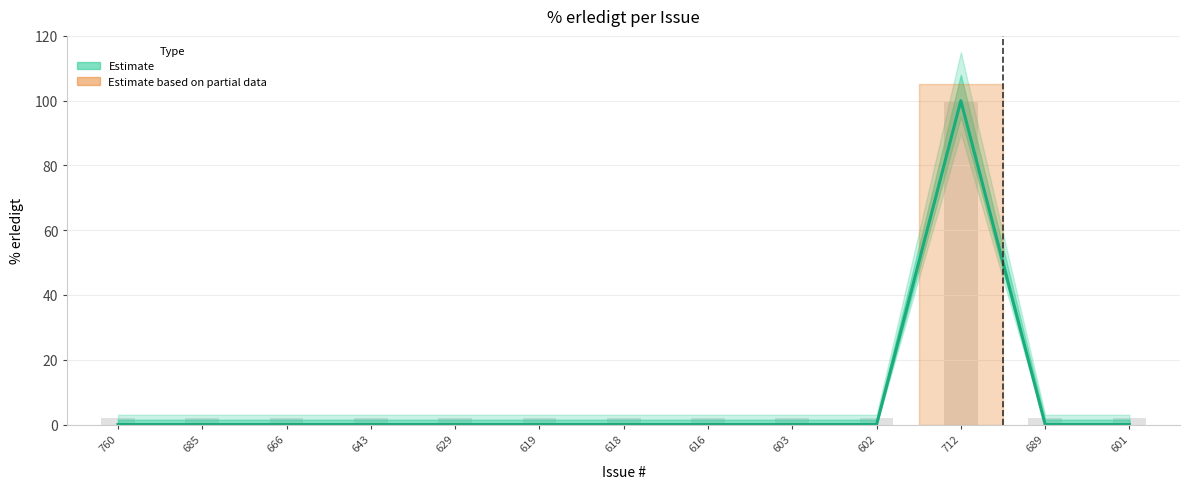

The chart shows a value of -53 at 618. True or false?

False